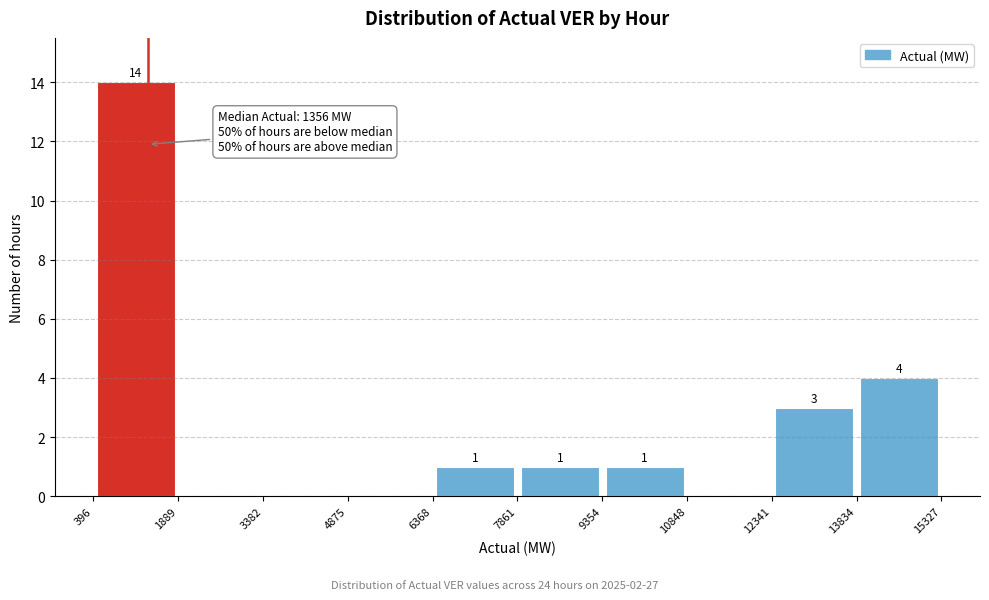

Over which range of the x-axis is the bar tallest?

396 to 1889